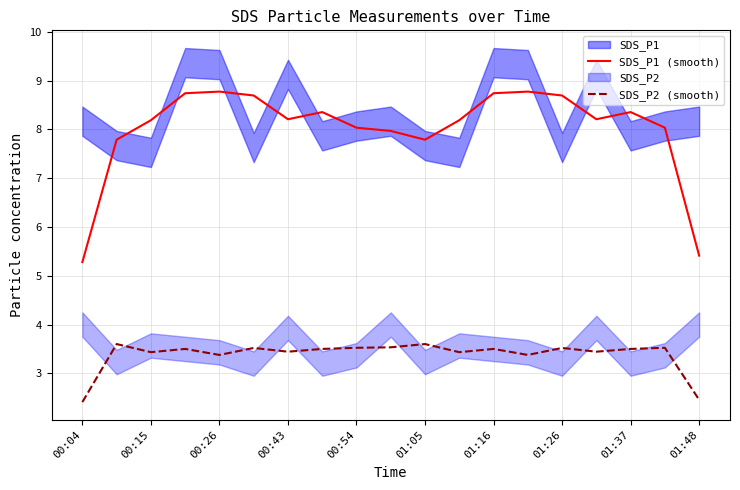

Rank the series by their maximum value, from lowest to highest.

SDS_P2 (smooth), SDS_P1 (smooth)